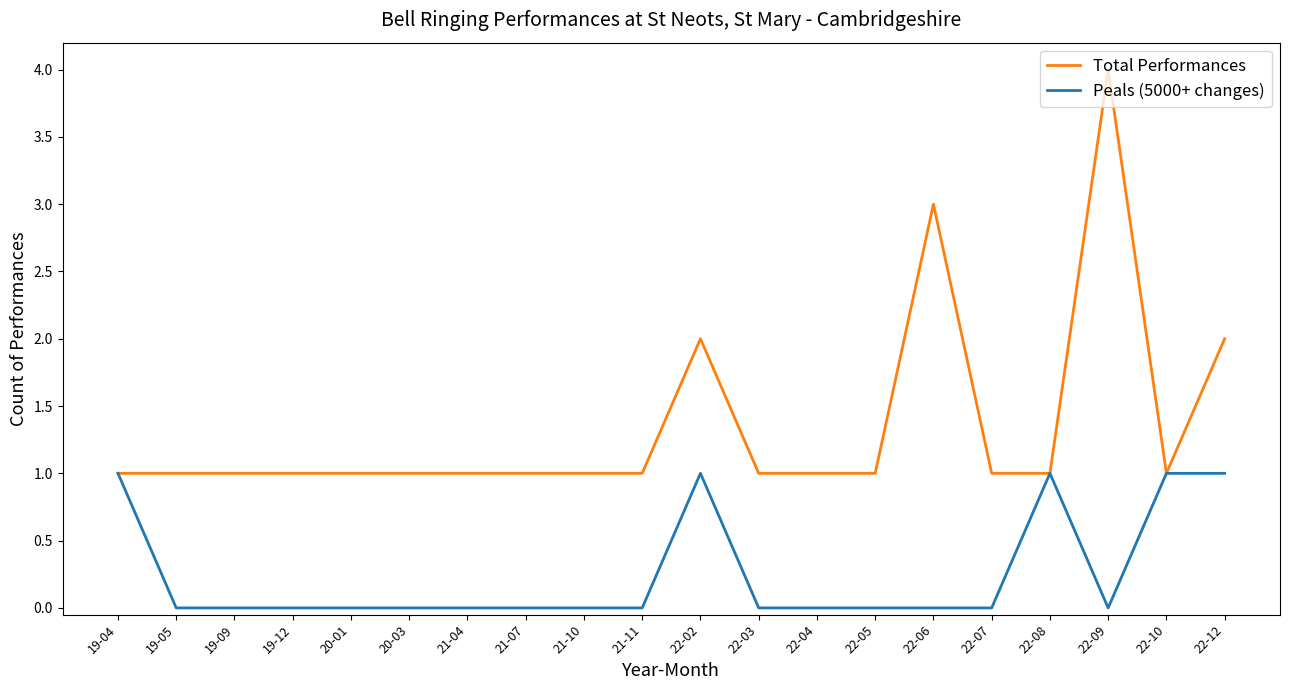

What is the maximum value for Total Performances?

4